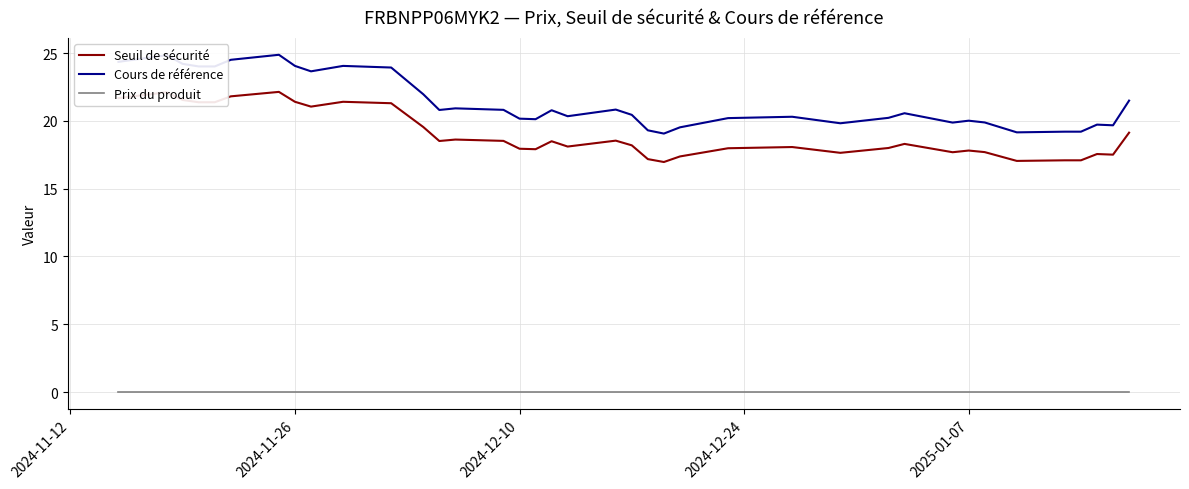

Which series has the widest spread of values?

Cours de référence